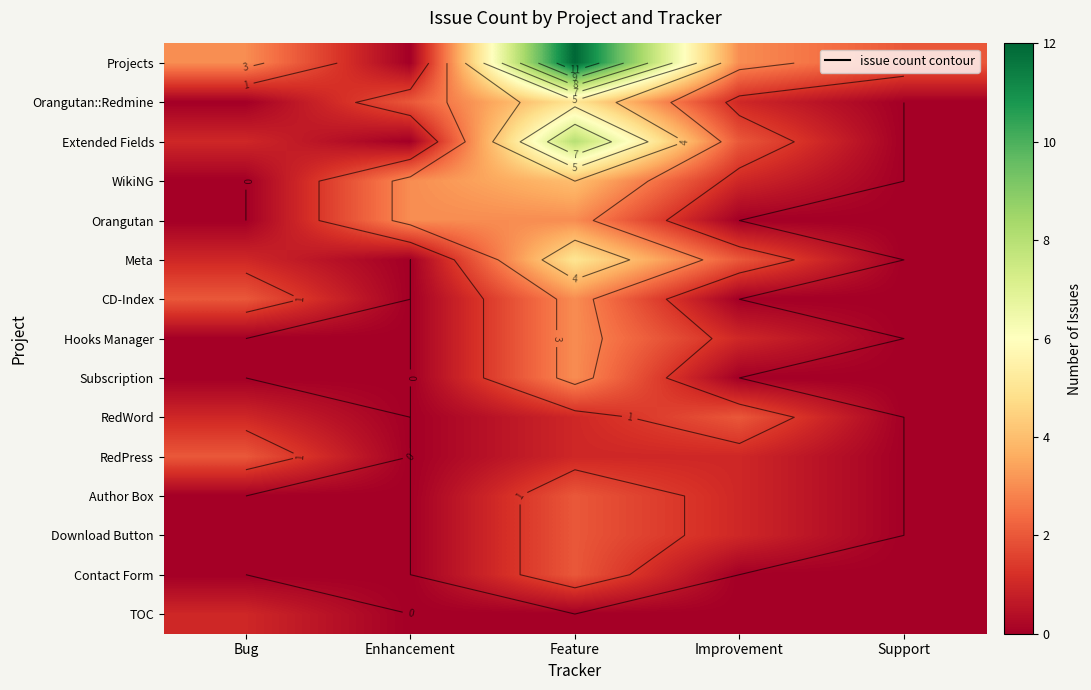

Rank the categories by Subscription value from highest to lowest.

Feature, Bug, Enhancement, Improvement, Support